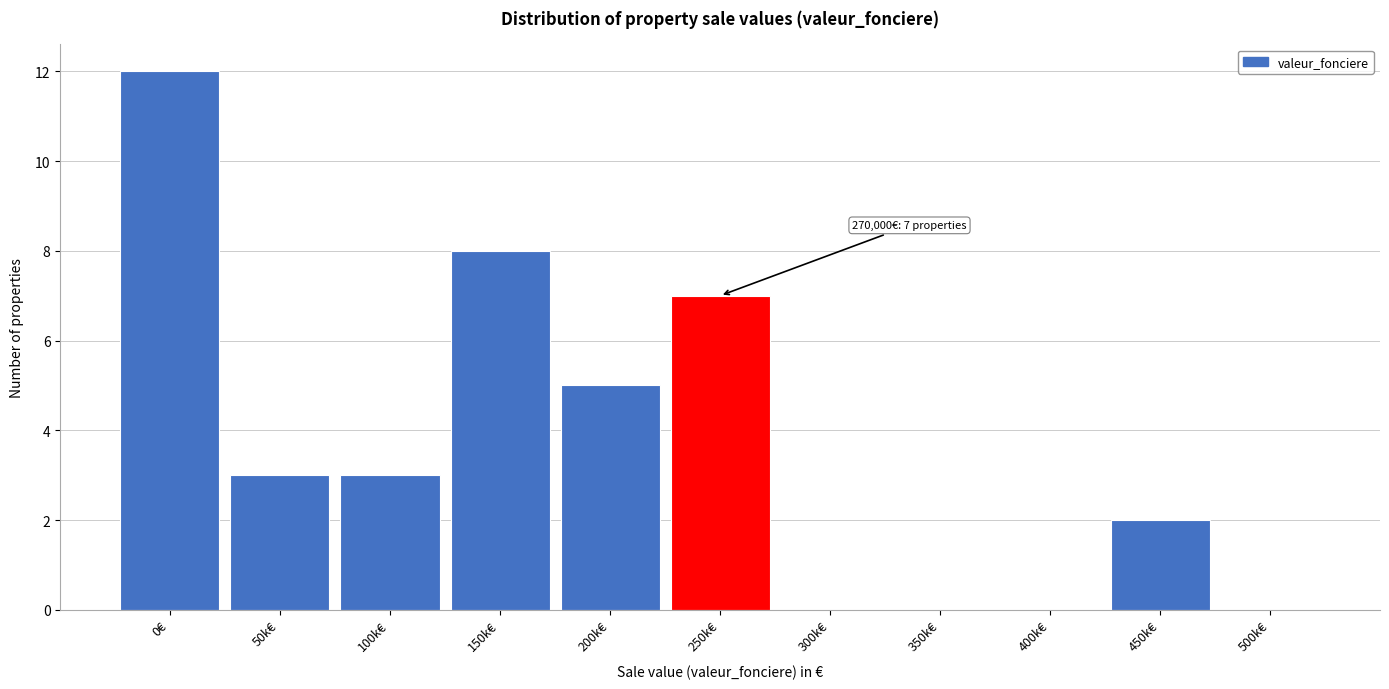

Reading left to right, list all the values displayed in this chart.

0€=12	50k€=3	100k€=3	150k€=8	200k€=5	250k€=7	300k€=0	350k€=0	400k€=0	450k€=2	500k€=0